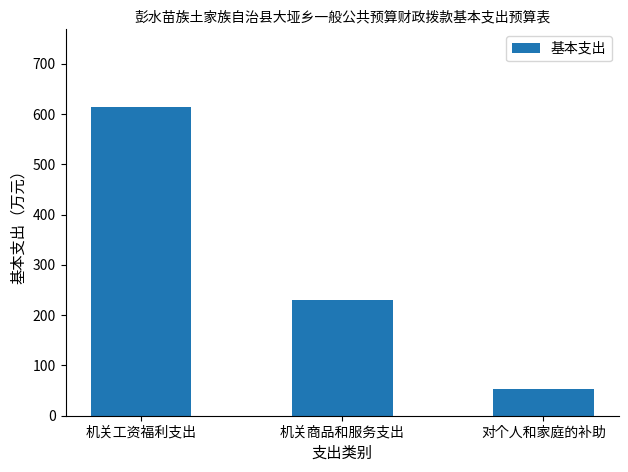

The chart shows a value of 230.4 at 机关商品和服务支出. True or false?

True